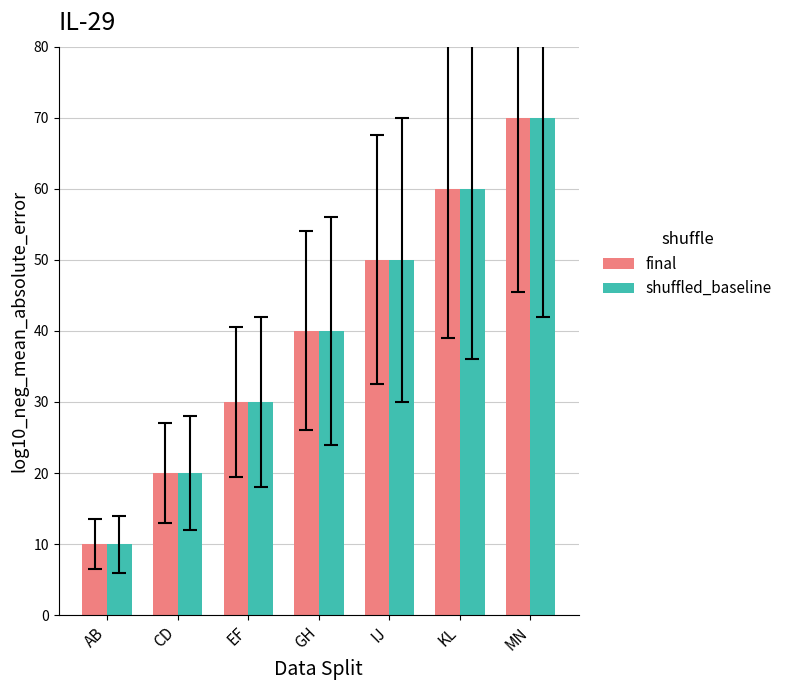

Where is shuffled_baseline nearest to the value 40?

GH